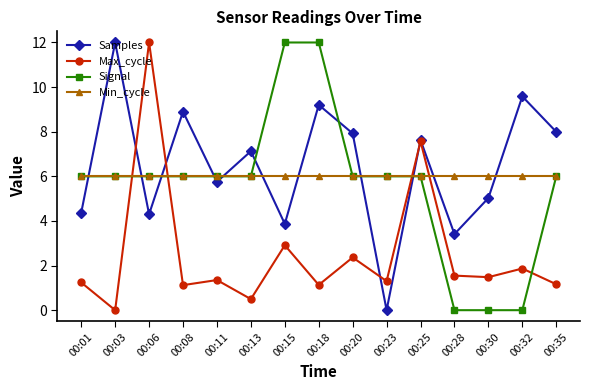

In Samples, how many points are lower than both neighbors (excluding endpoints)?

5